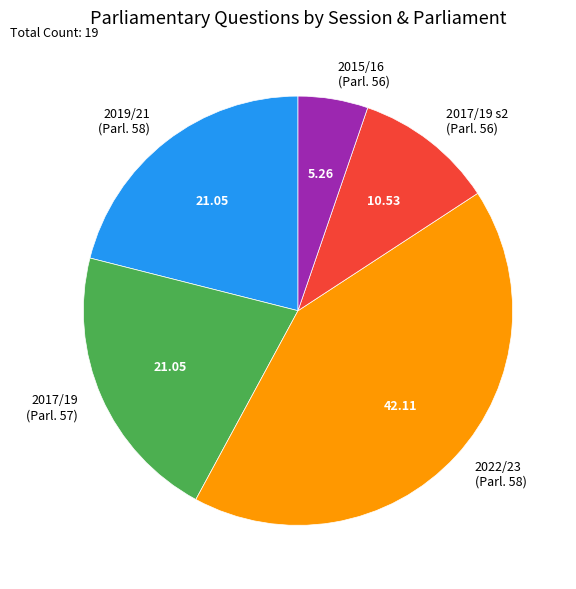

Does any single category account for the majority?

No